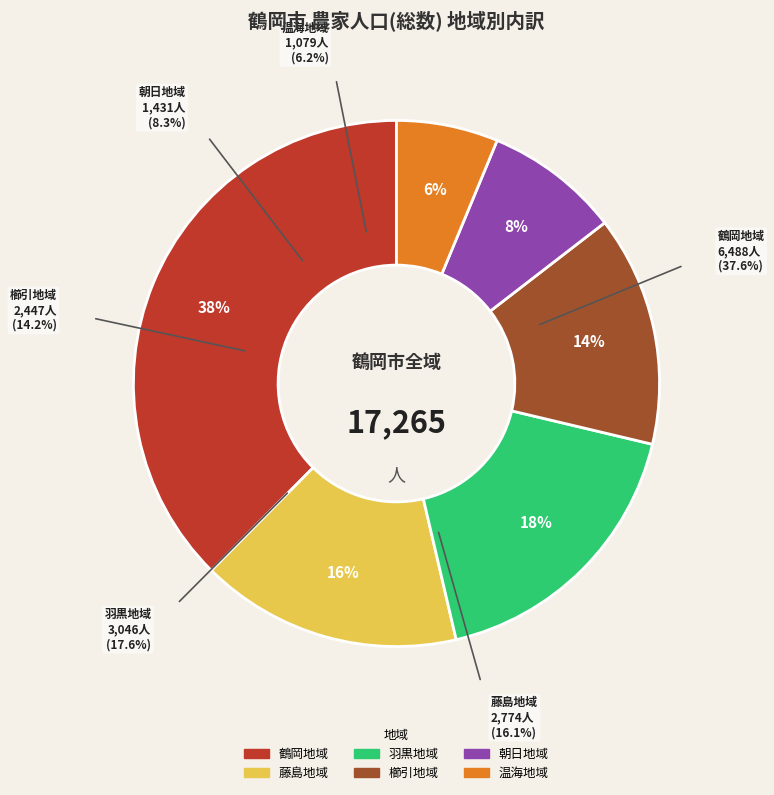

To the nearest percent, what is the difference between the largest and smallest slice percentages?

31%